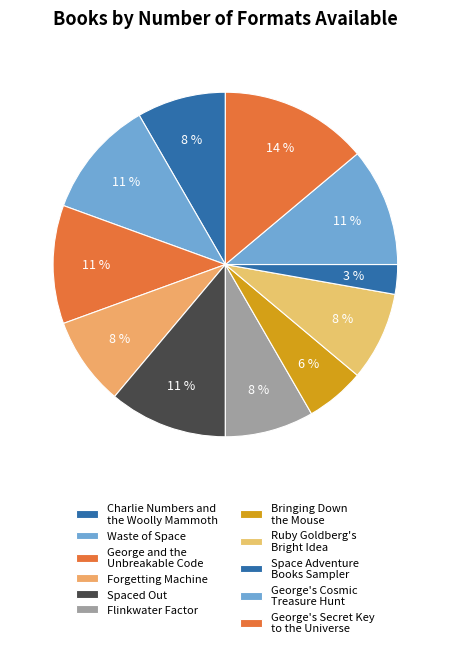

Is there any slice that represents more than half of the pie?

No